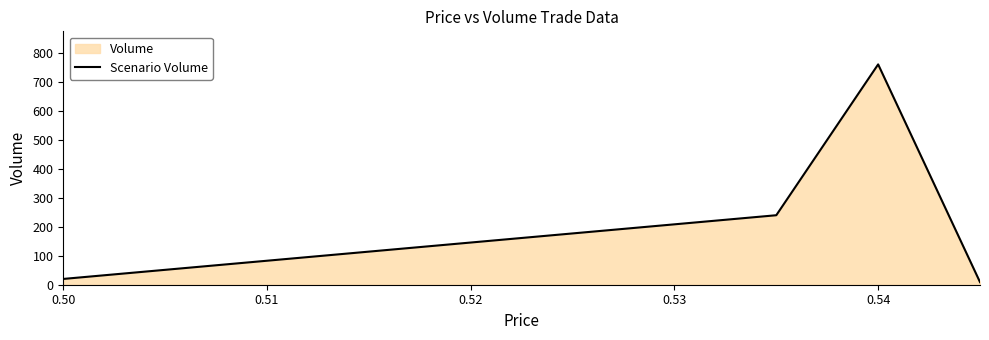

What is the average value?

258